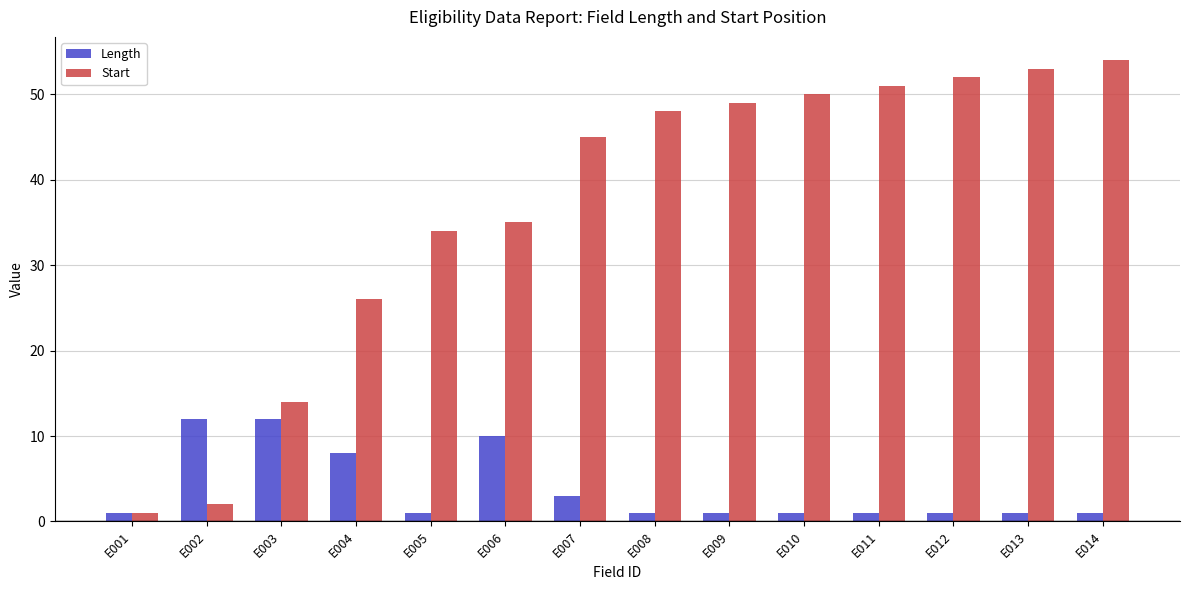

How many bars are there in total?

28